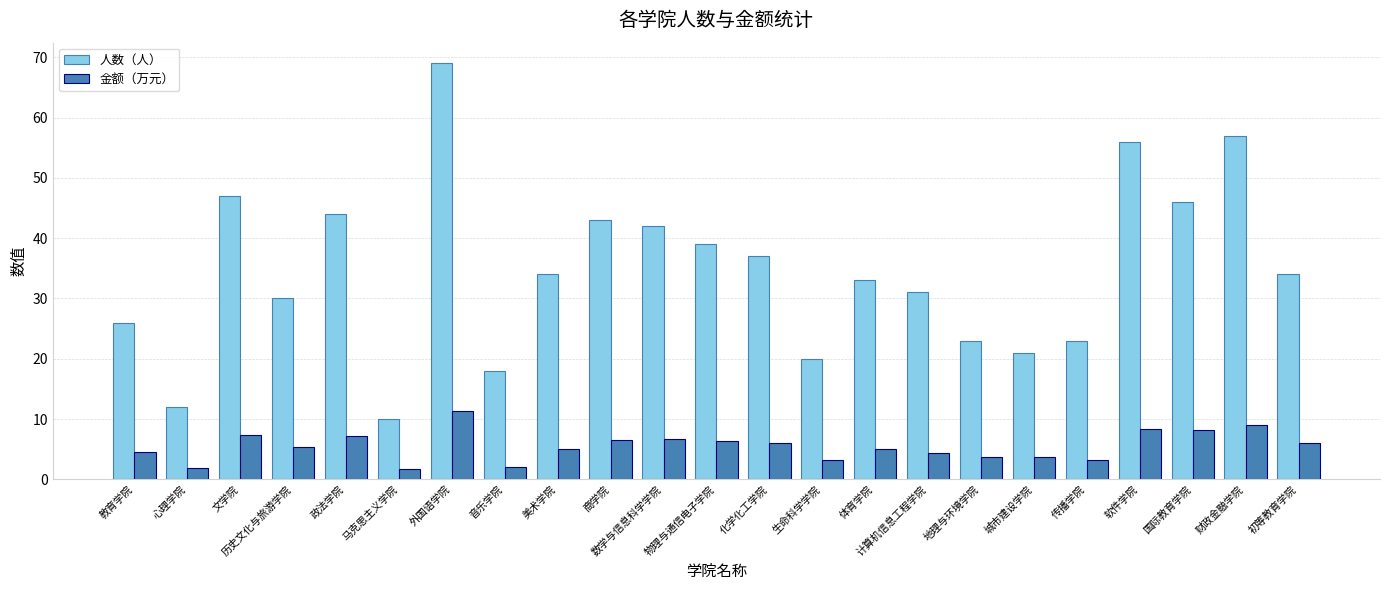

List the series in order of their peak value, lowest first.

金额（万元）, 人数（人）